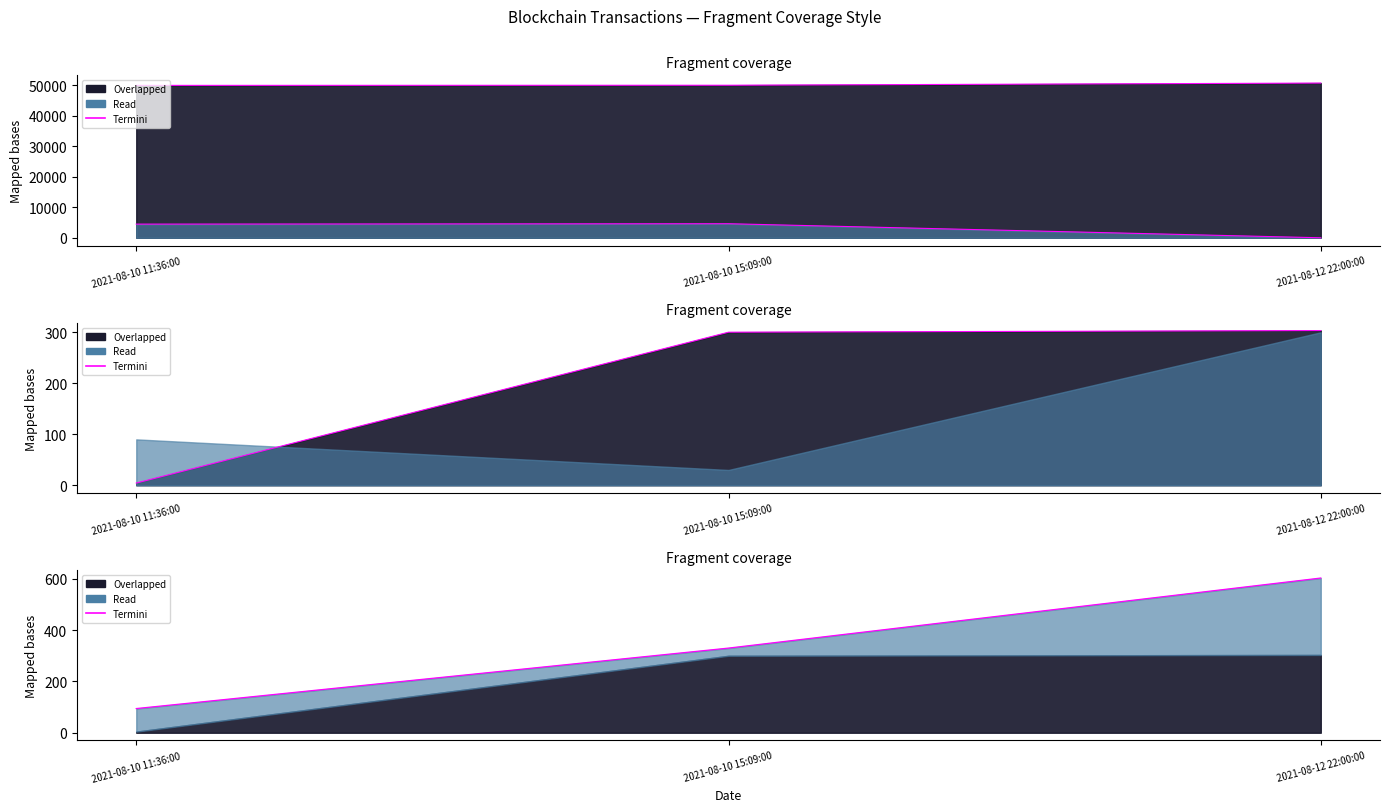

At how many categories does at least one series exceed 4787?

3